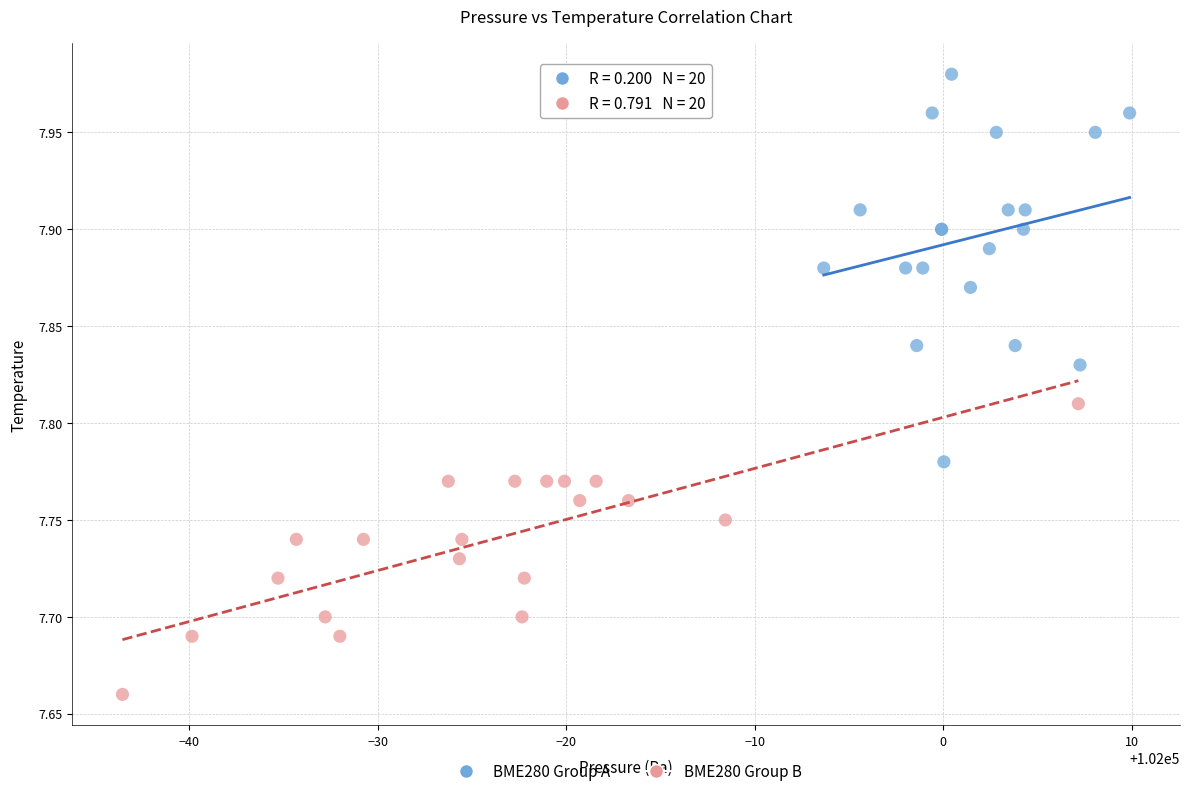

Which series reaches the maximum Y coordinate?

BME280 Group A